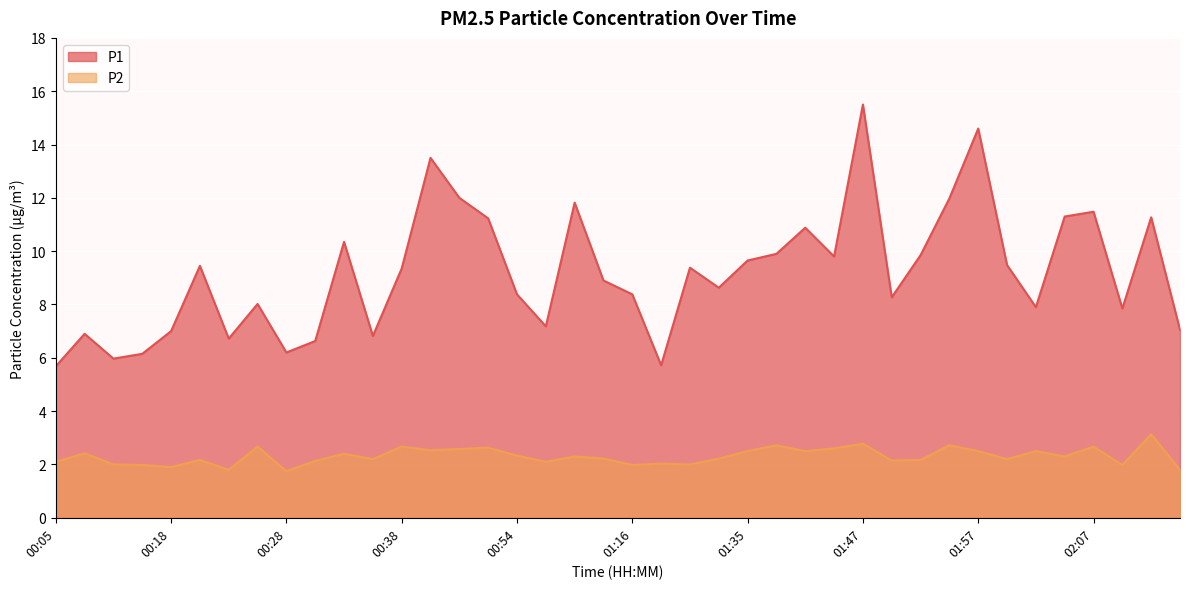

At which category is the sum across all series the highest?

01:47